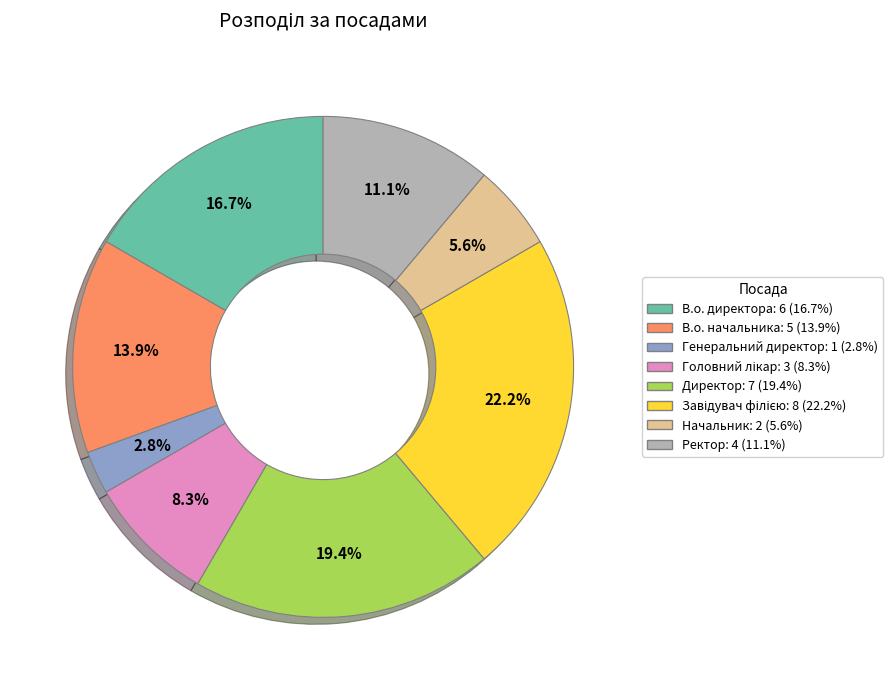

What is the ratio of the value at Ректор: 4 (11.1%) to the value at Директор: 7 (19.4%)?

0.6